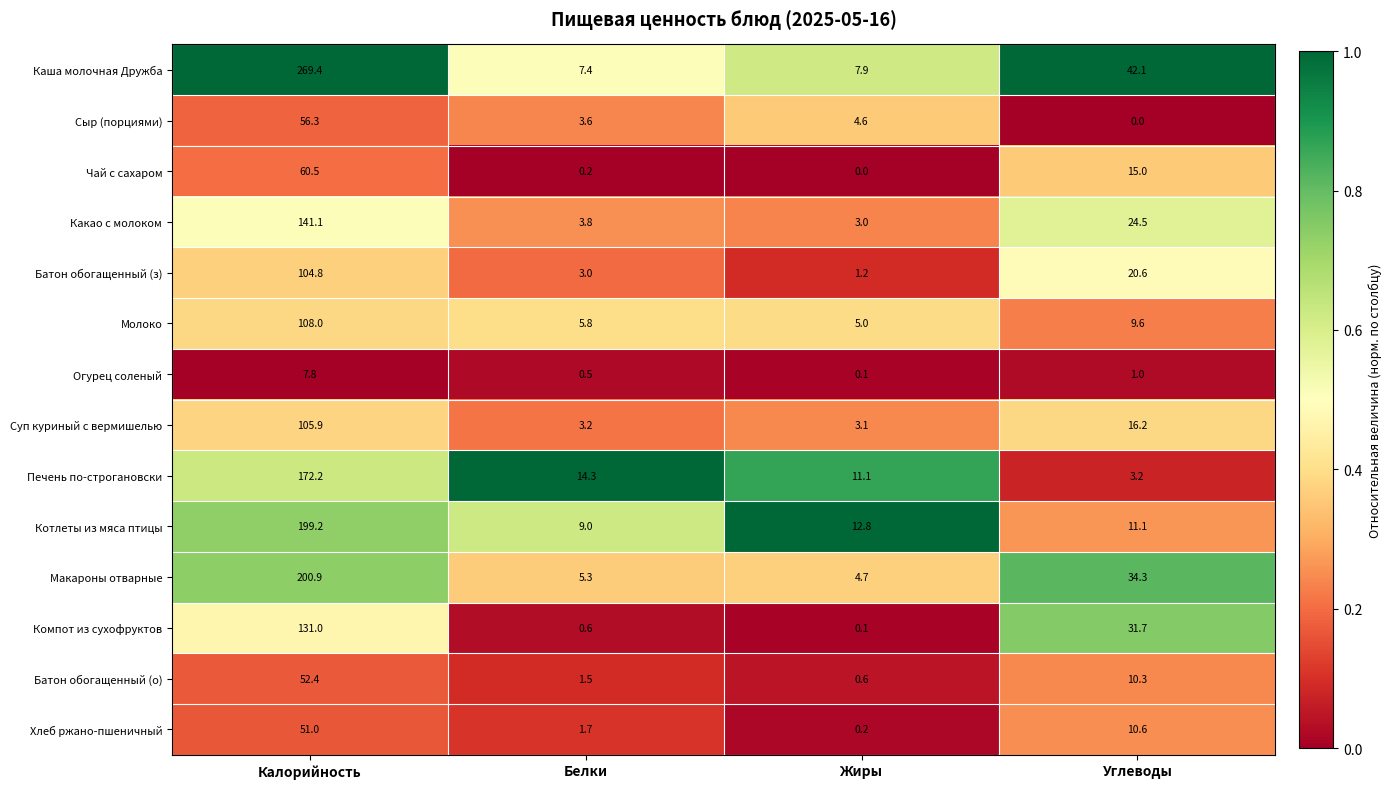

True or false: Какао с молоком has a value of 61.9 at Калорийность.

False